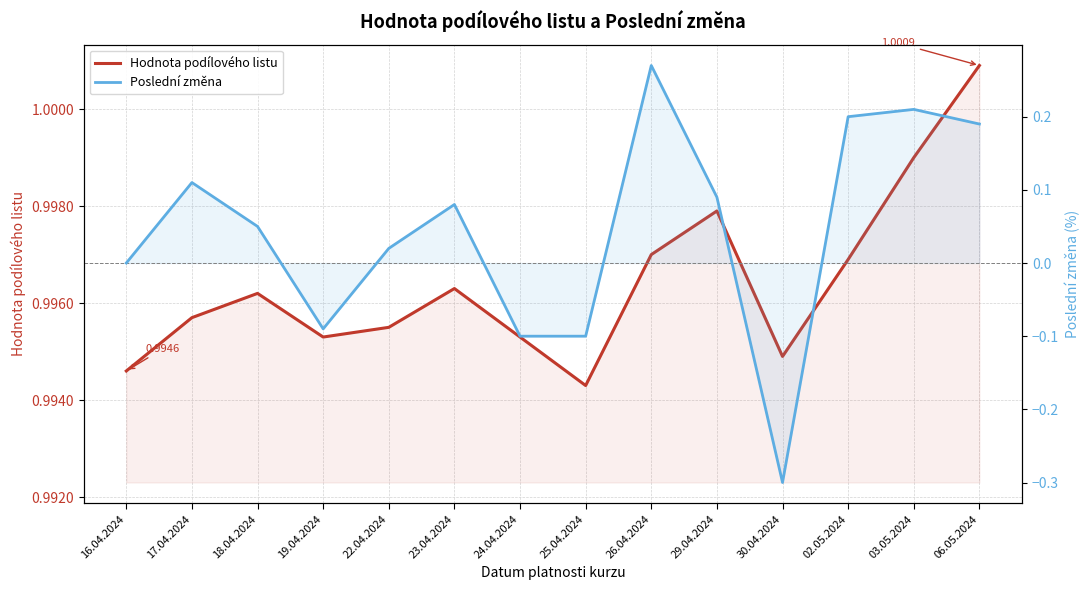

Is it true that Poslední změna equals -0.1 at 24.04.2024?

False